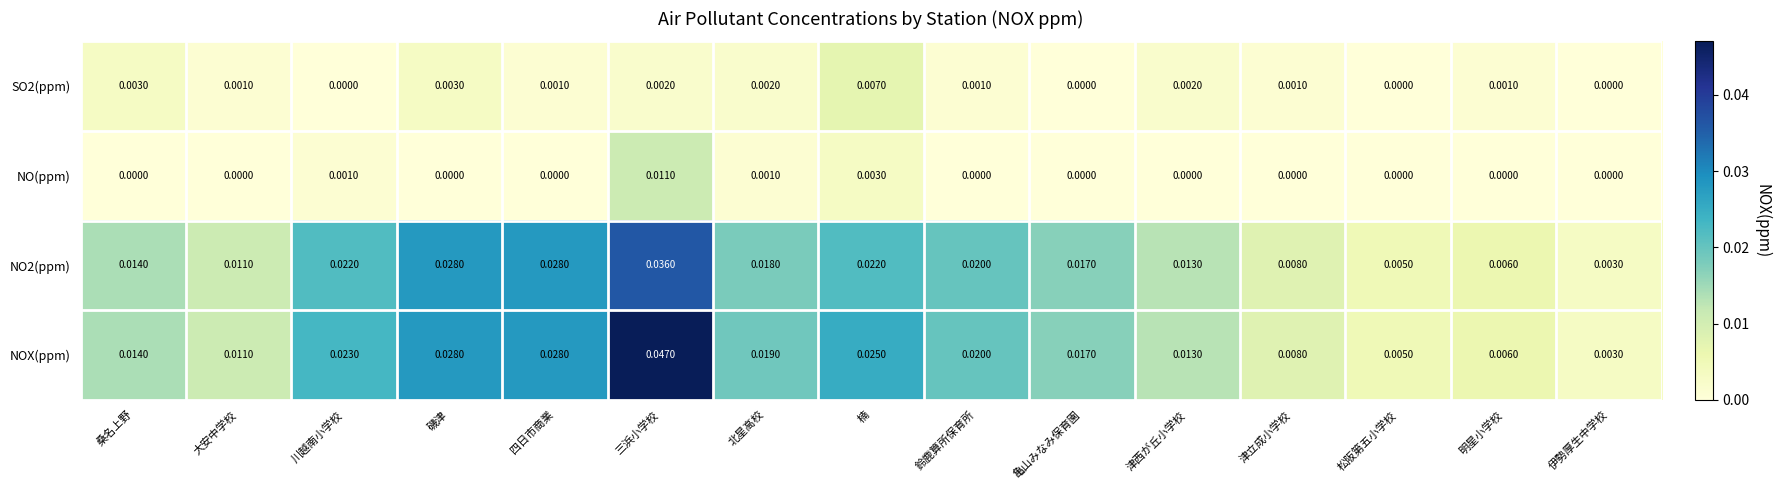

Rank the series by their maximum value, from lowest to highest.

SO2(ppm), NO(ppm), NO2(ppm), NOX(ppm)